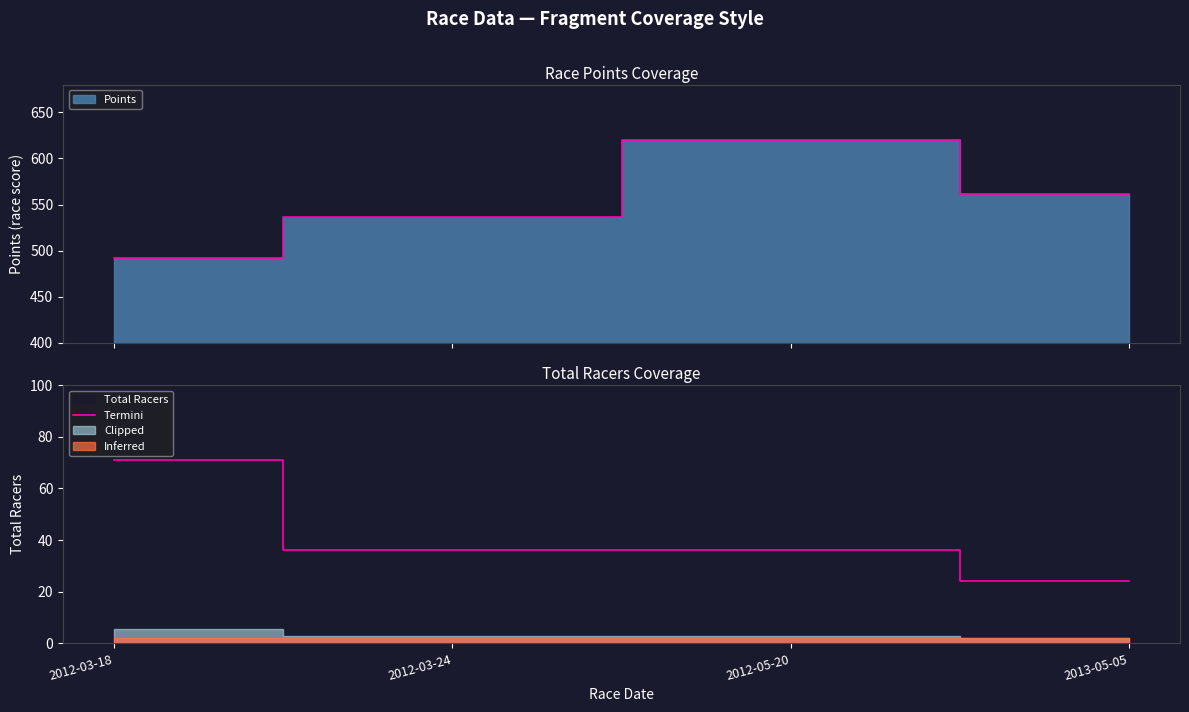

True or false: the data shows 36 at 2012-05-20.

True